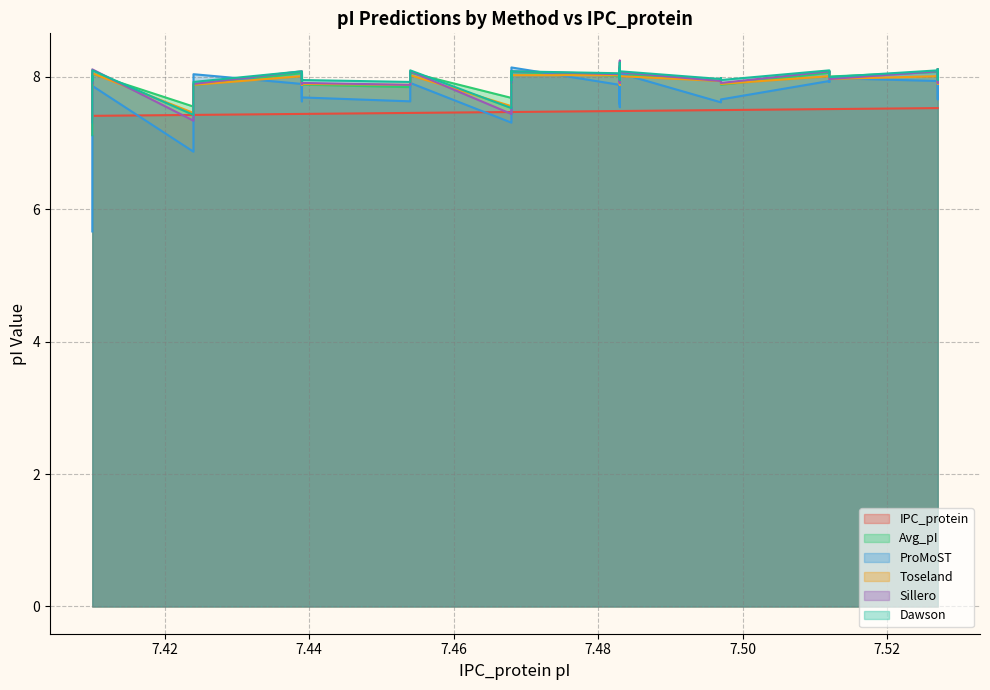

What is the average value of the IPC_protein series?

7.5